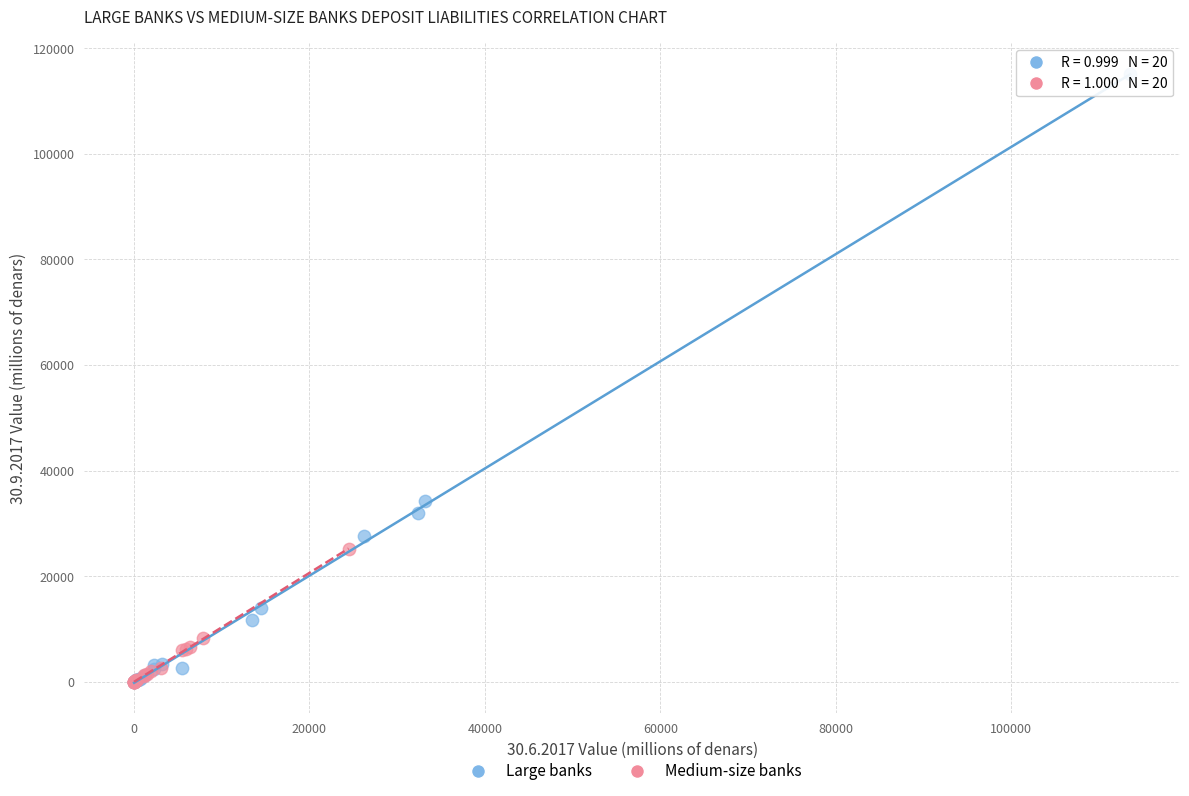

Which series reaches the maximum Y coordinate?

Large banks